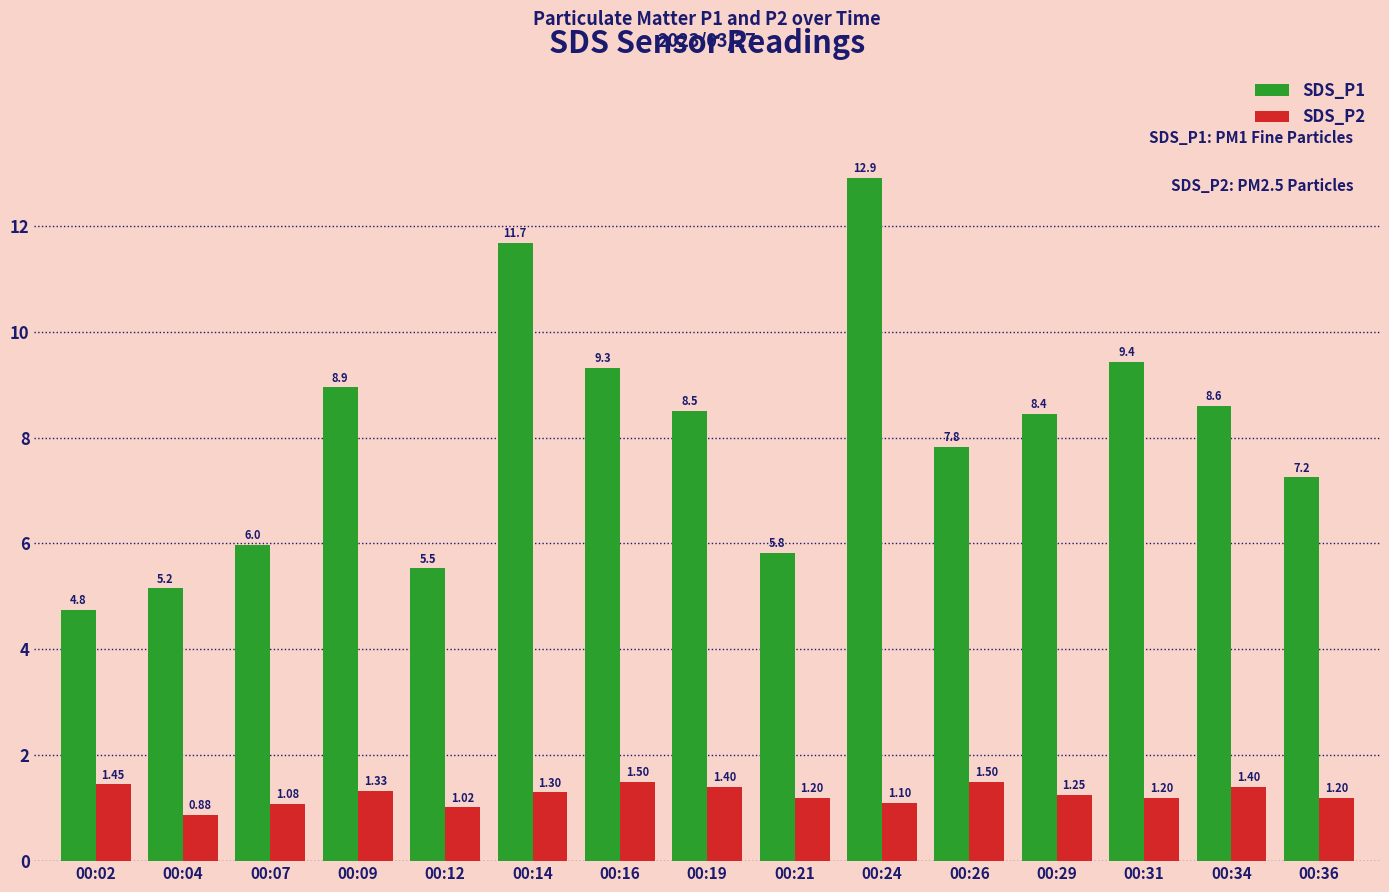

At which category is the sum across all series the highest?

00:24